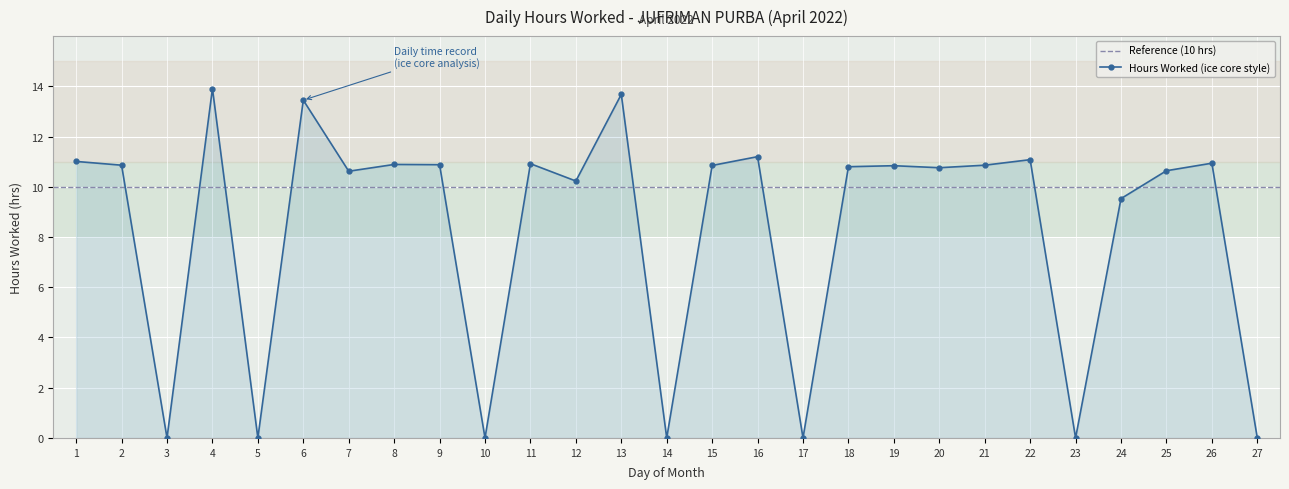

The value of Hours Worked (ice core style) at 3 is -7.4. True or false?

False